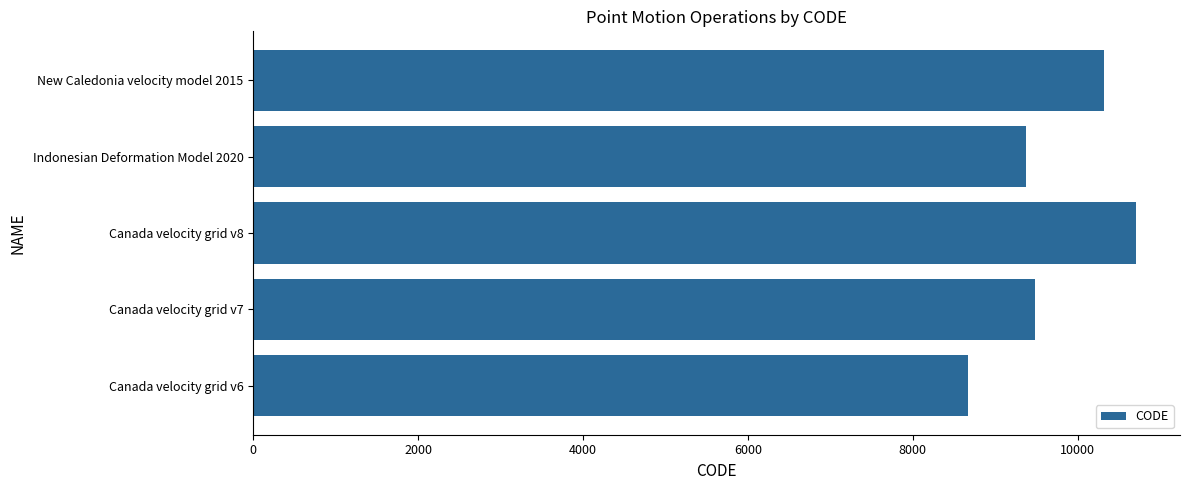

Which category has the highest value across all series?

Canada velocity grid v8